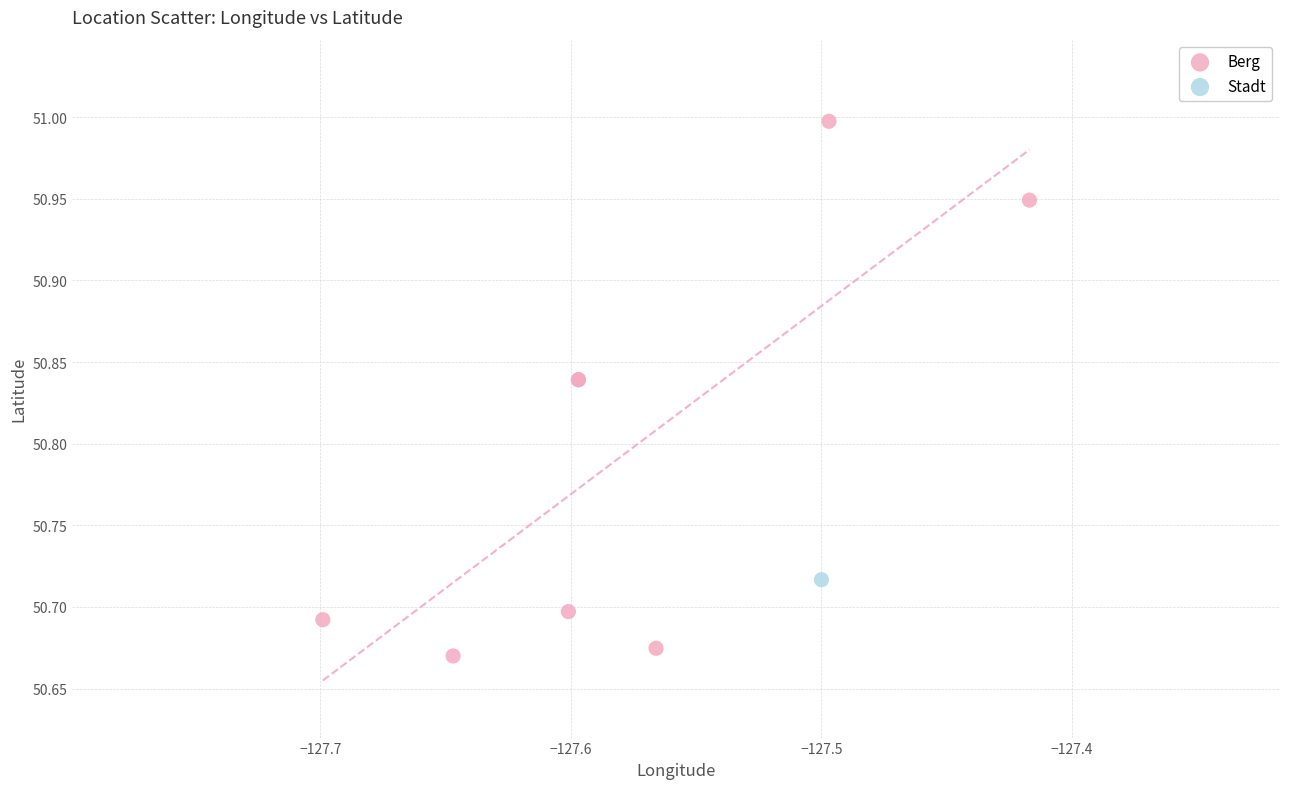

What are all the series names shown in the legend?

Berg, Stadt